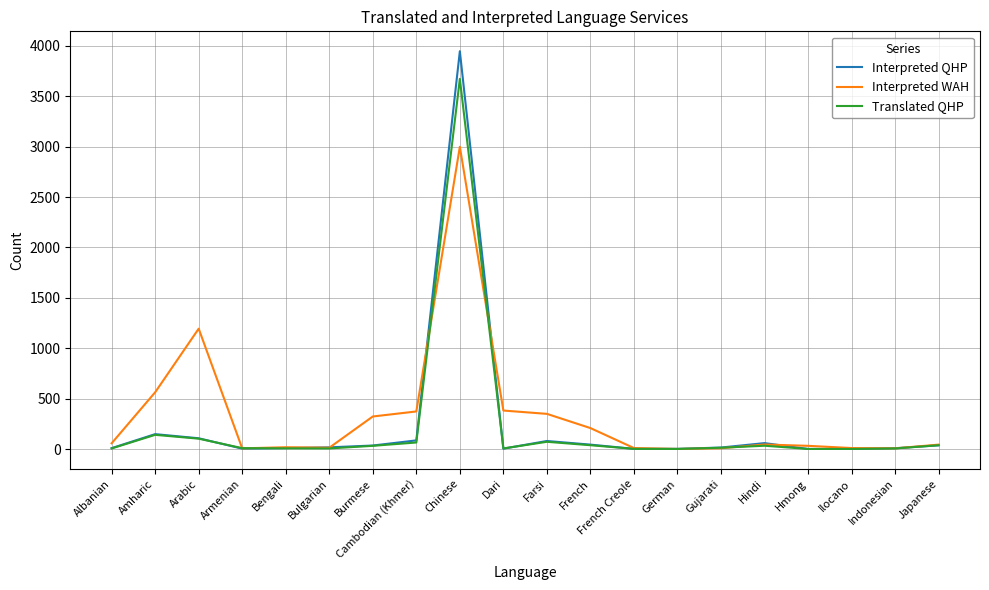

At which category does Translated QHP reach its first local peak?

Amharic